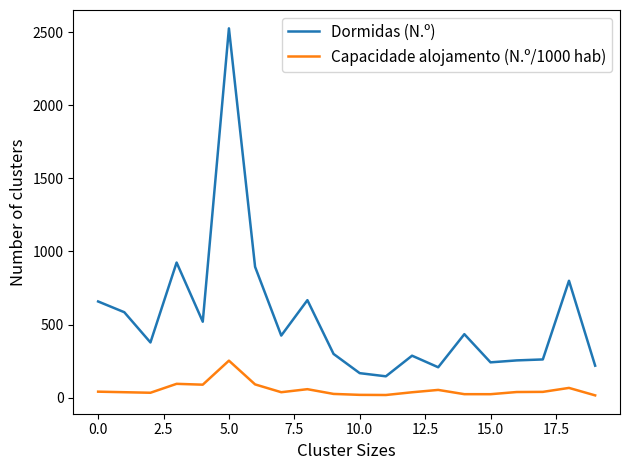

Which series has the largest total across all categories?

Dormidas (N.º)